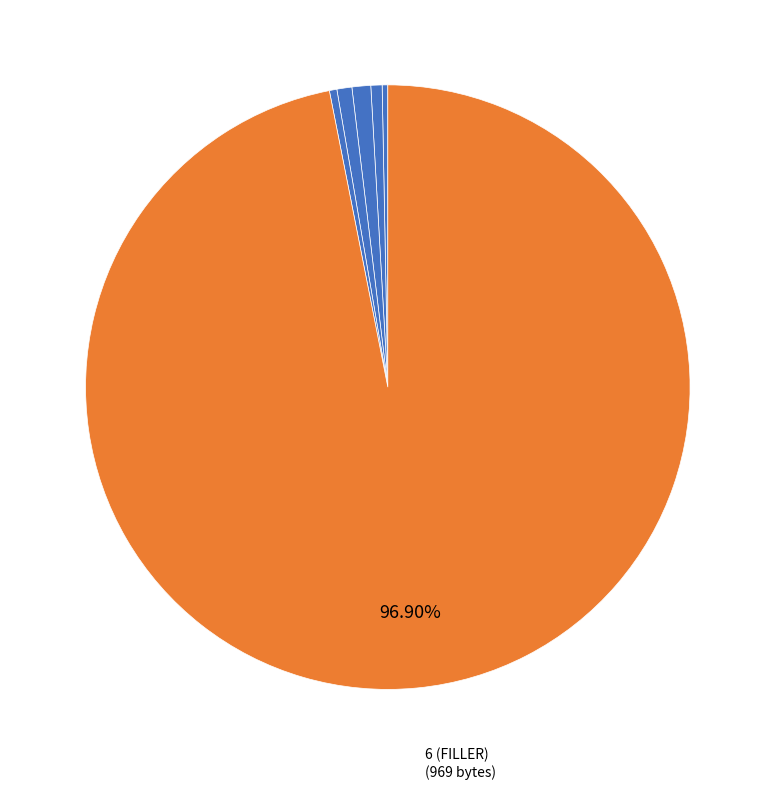

Is there any slice that represents more than half of the pie?

Yes